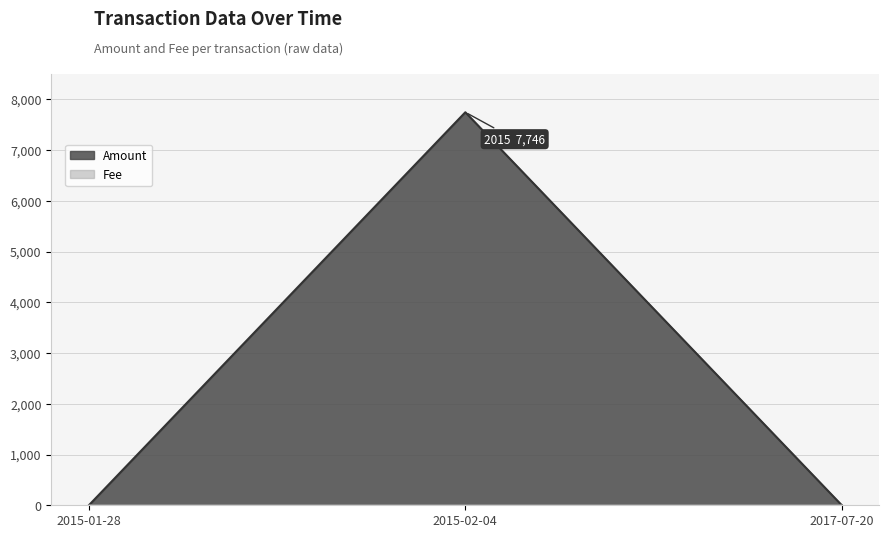

Which has a higher value, 2015-01-28 or 2015-02-04?

2015-02-04